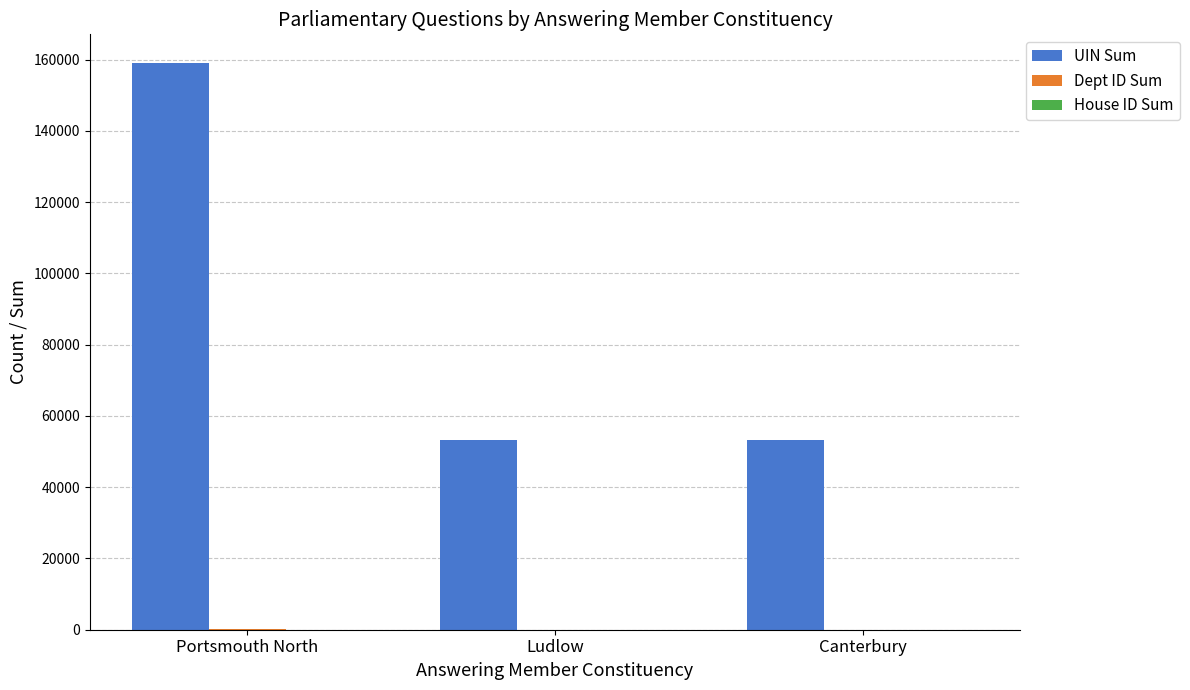

What is the total value across all series at Canterbury?

53327